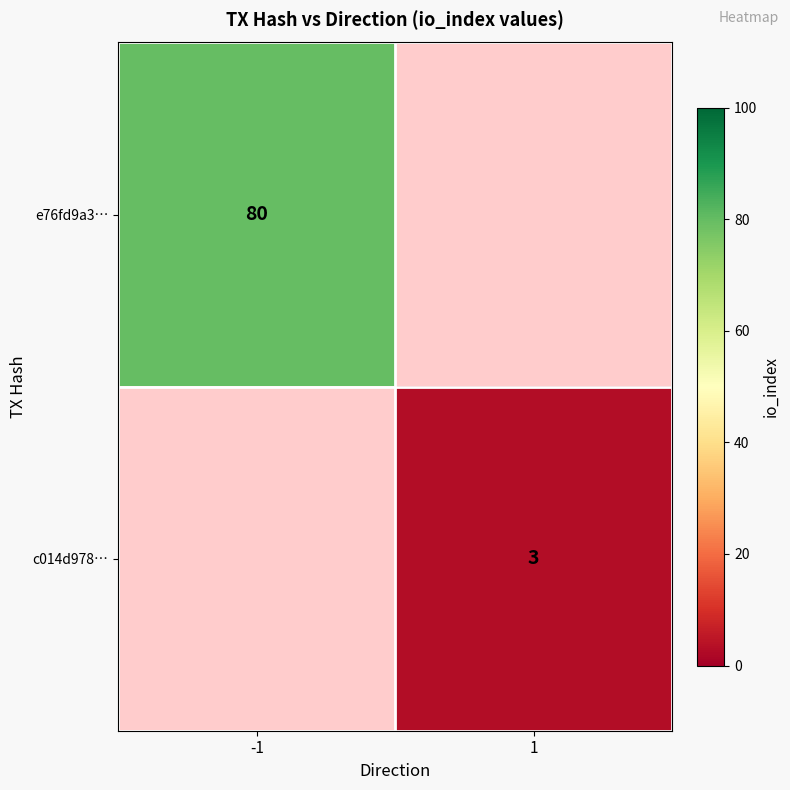

True or false: e76fd9a3… has a value of 114 at -1.

False